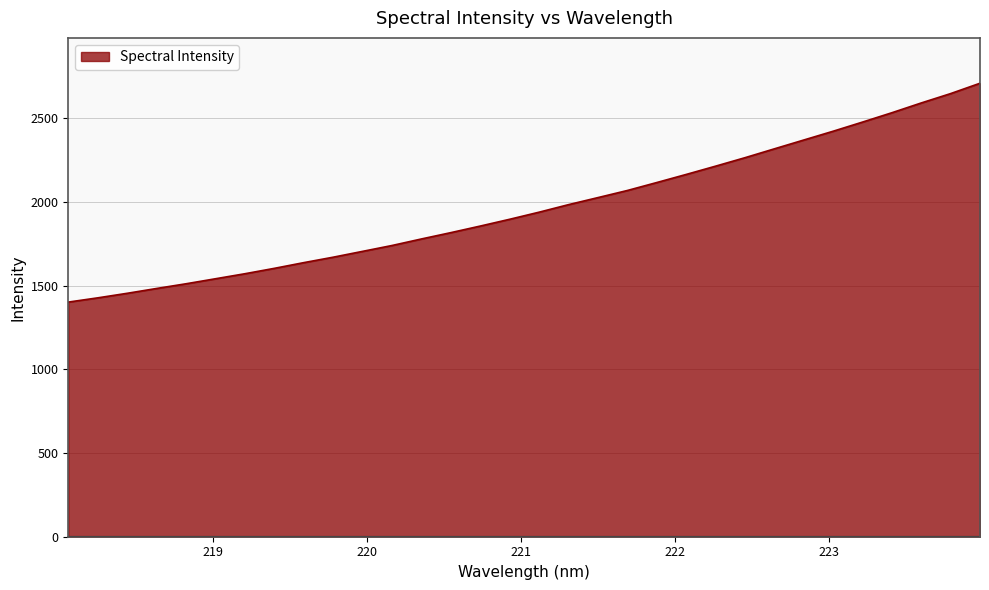

What is the maximum value shown in the chart?

2710.8